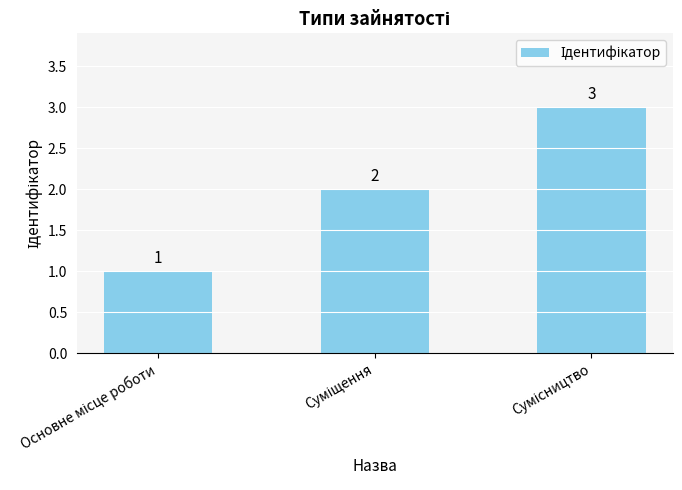

How many values are below 2?

1